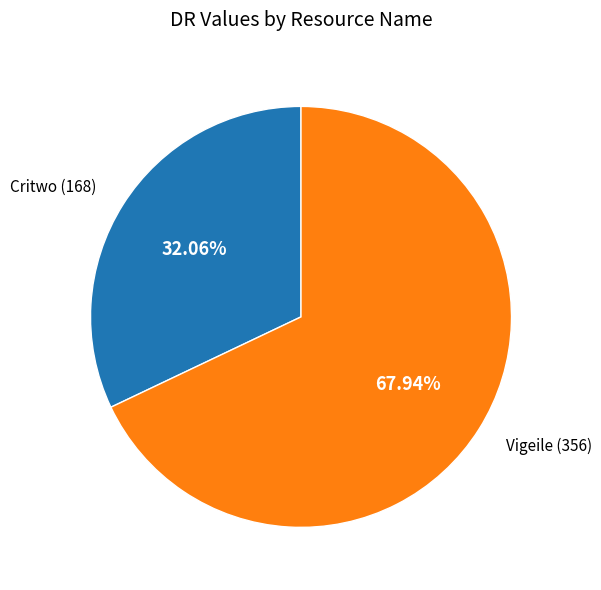

How many segments does this pie chart have?

2